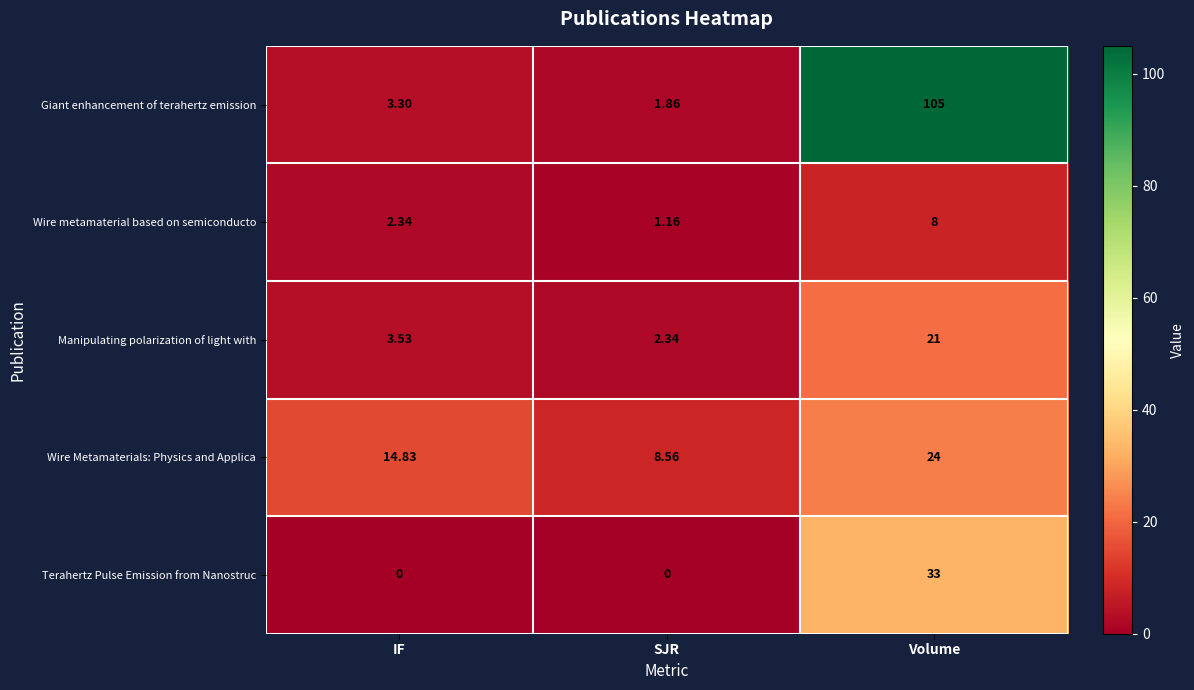

Rank the series by their maximum value, from highest to lowest.

Giant enhancement of terahertz emission, Terahertz Pulse Emission from Nanostruc, Wire Metamaterials: Physics and Applica, Manipulating polarization of light with, Wire metamaterial based on semiconducto